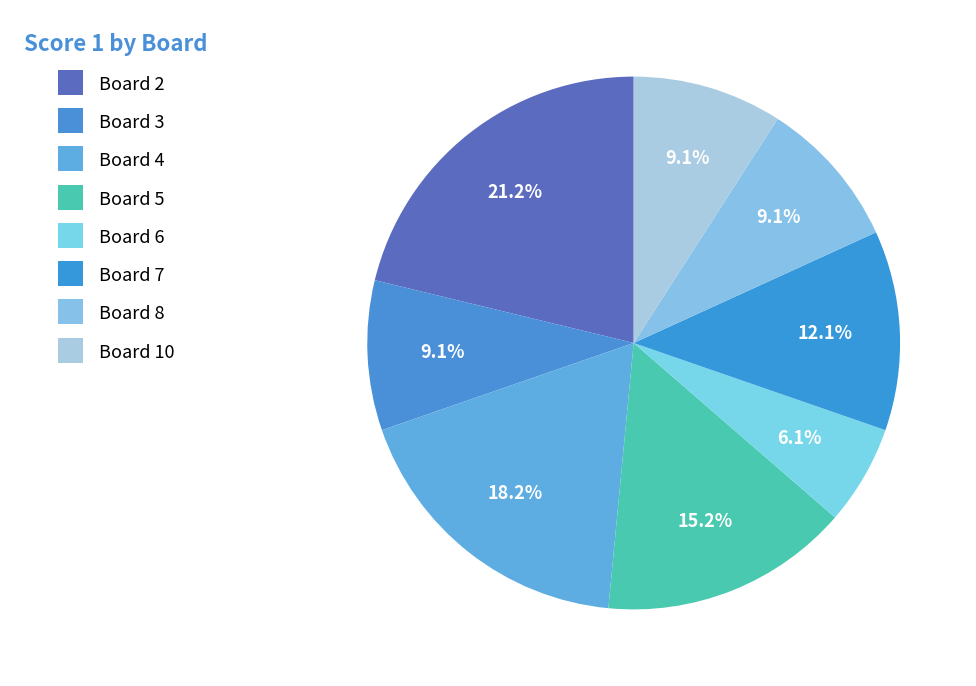

The Board 6 slice represents 1% of the pie. True or false?

False